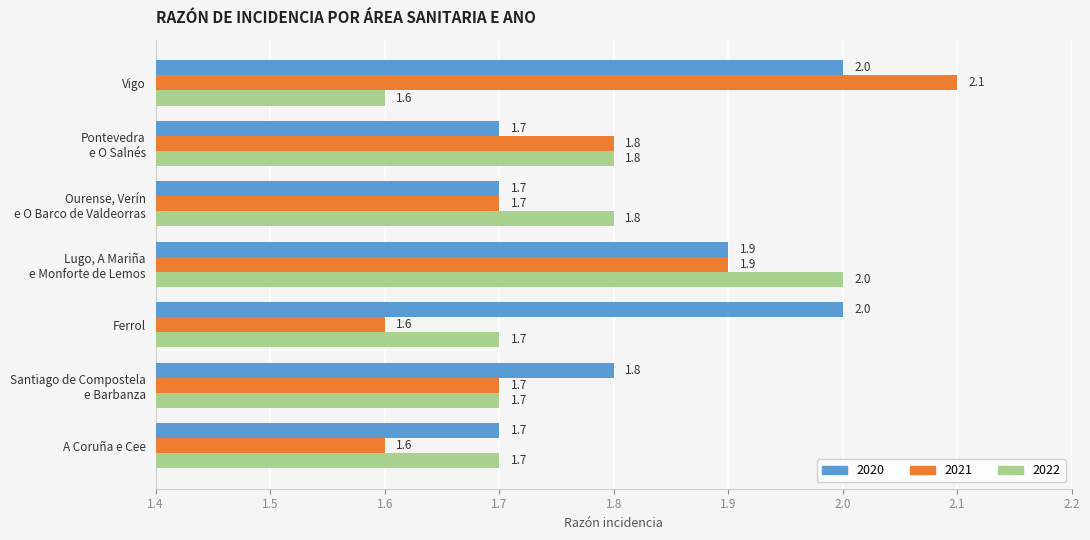

What is the sum of all 2022 values?

12.3